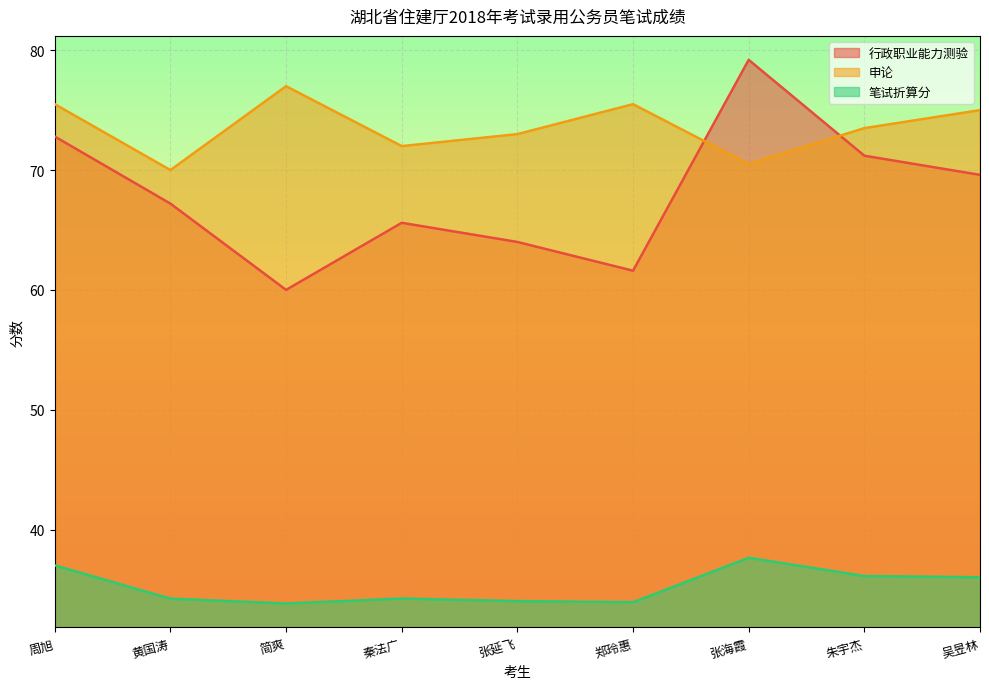

Is the value of 行政职业能力测验 at 简爽 greater than the value of 申论 at 张海霞?

No